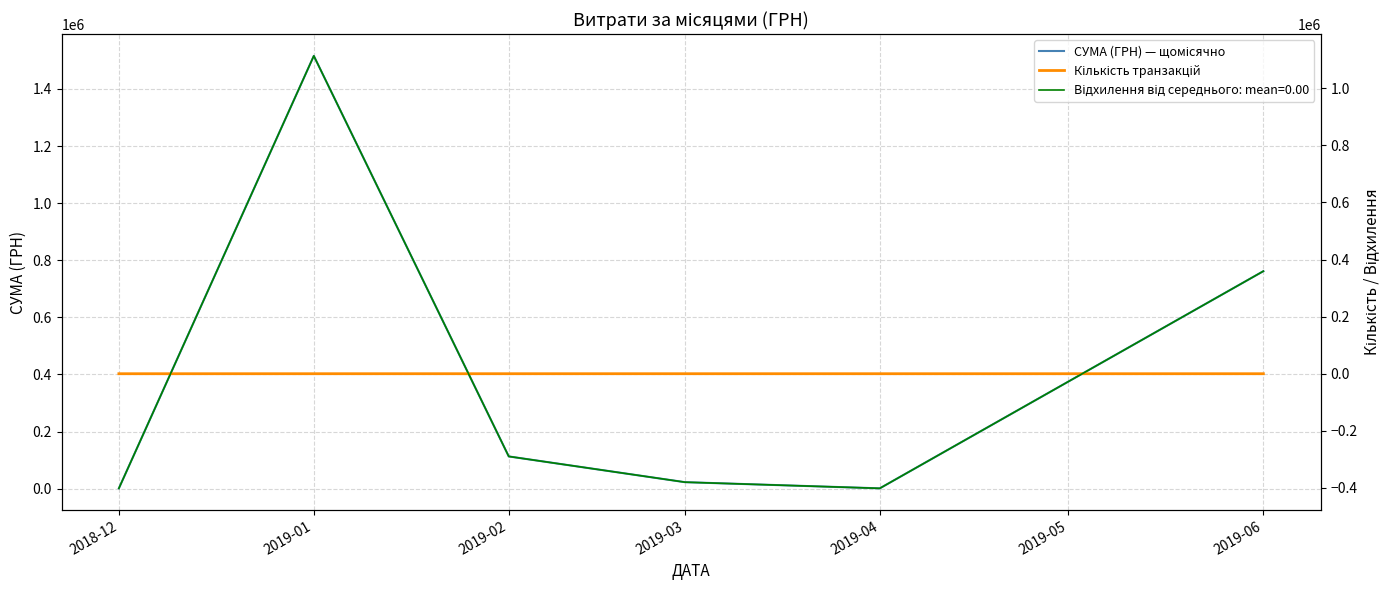

At which category does the chart reach its peak across all series?

2019-01